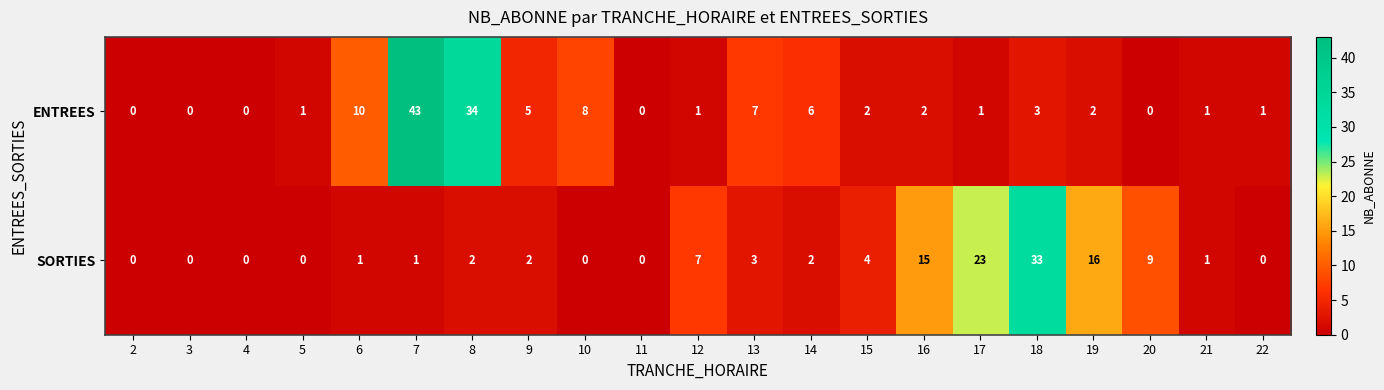

At which label is ENTREES closest to 21?

6